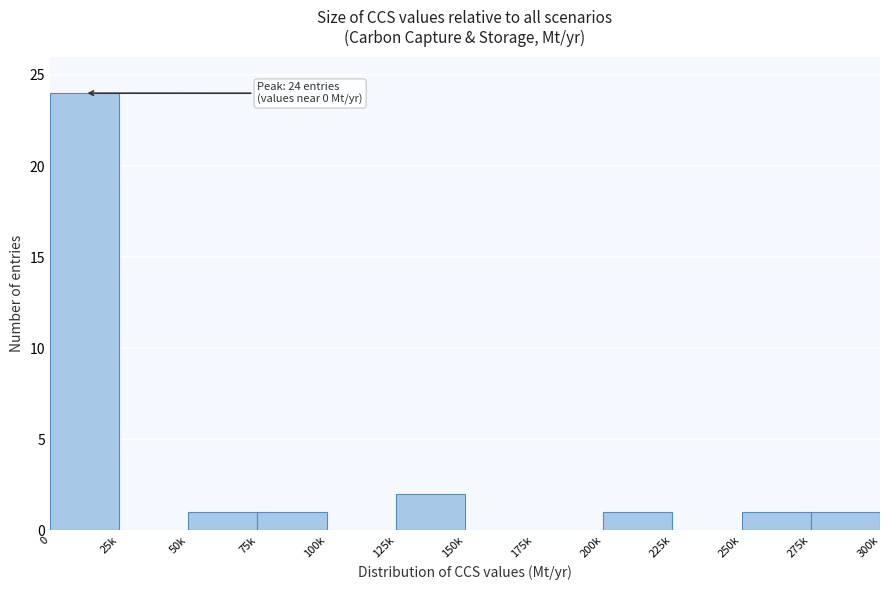

Reading left to right, transcribe all the data shown in this chart.

0=24	25k=0	50k=1	75k=1	100k=0	125k=2	150k=0	175k=0	200k=1	225k=0	250k=1	275k=1